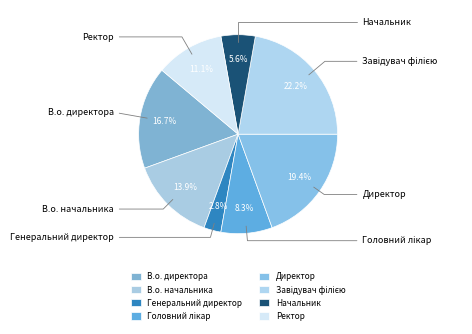

What is the largest slice in the pie chart?

Завідувач філією